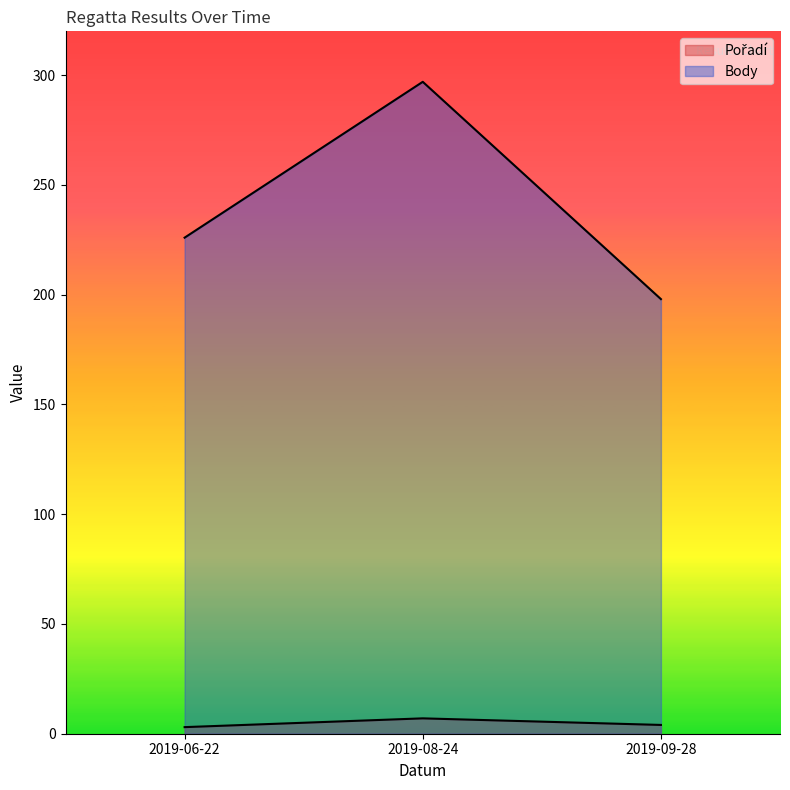

The Pořadí series shows 3 at 2019-06-22. True or false?

True